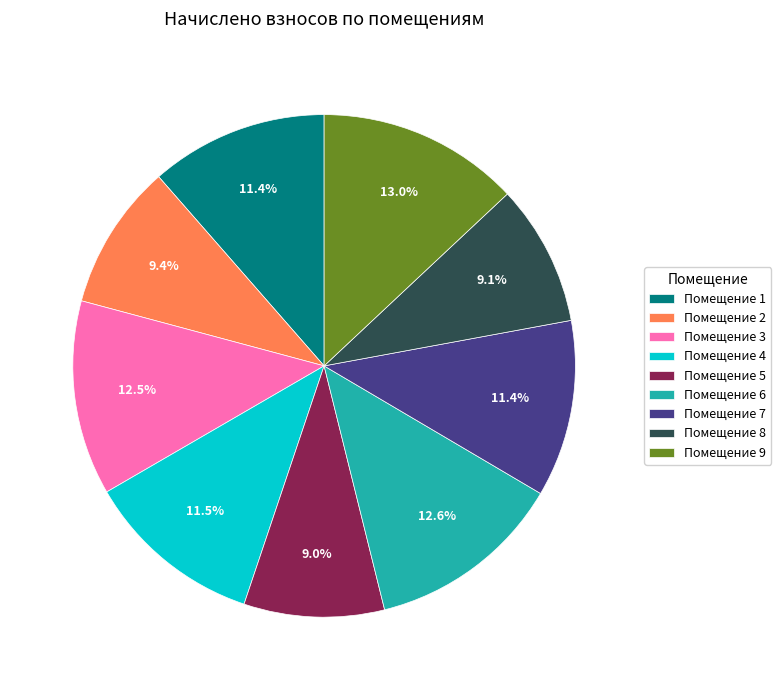

Approximately how many times larger is the value at Помещение 1 compared to Помещение 4?

1.0